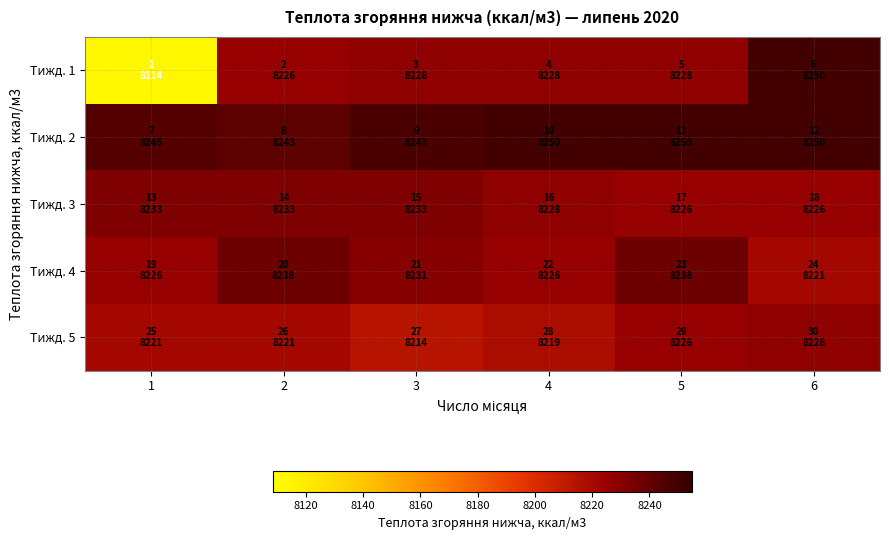

Rank the series at 3 from highest to lowest value.

Тижд. 2, Тижд. 3, Тижд. 4, Тижд. 1, Тижд. 5